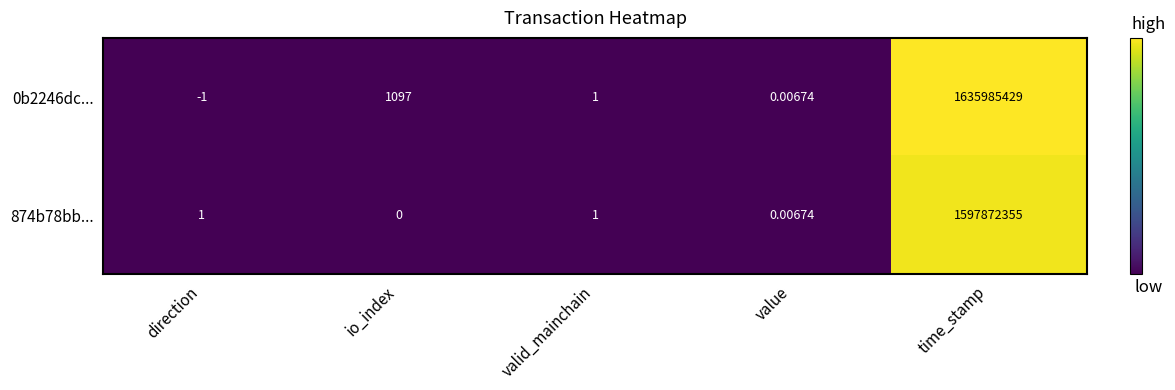

At which label does 0b2246dc... first exceed 1?

io_index